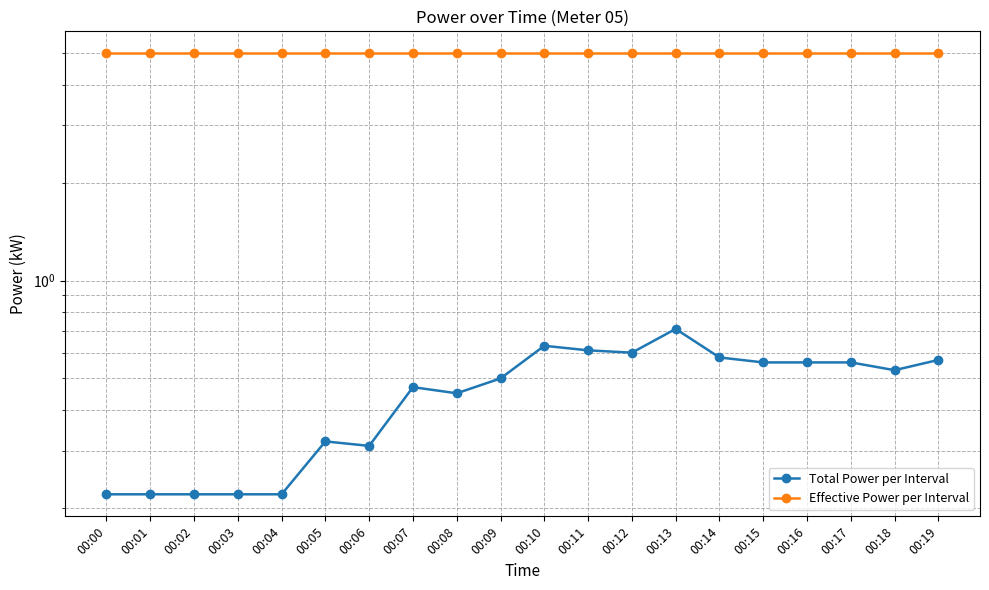

Is the value of Total Power per Interval at 00:00 greater than the value of Effective Power per Interval at 00:14?

No